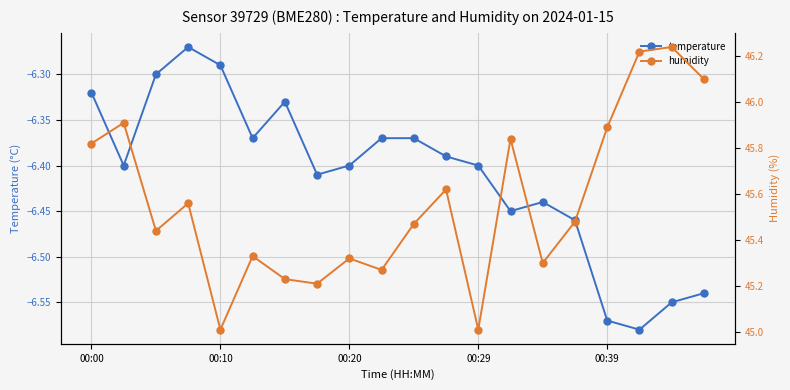

Which series has the largest total across all categories?

humidity